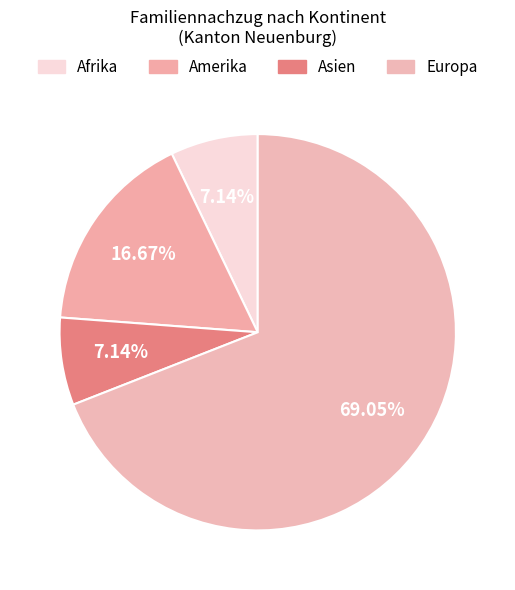

Count the number of slices in the pie.

4